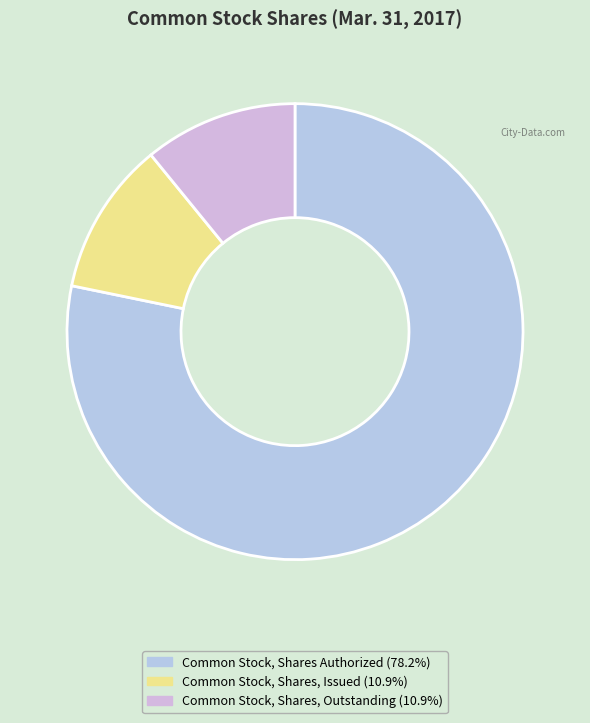

What is the smallest slice in the pie chart?

Common Stock, Shares, Issued